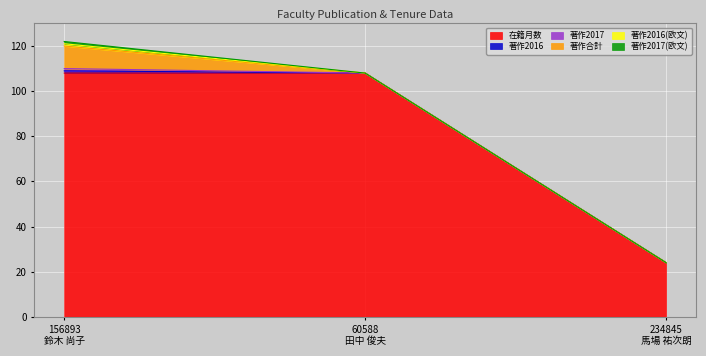

At which category does the chart reach its peak across all series?

156893
鈴木 尚子